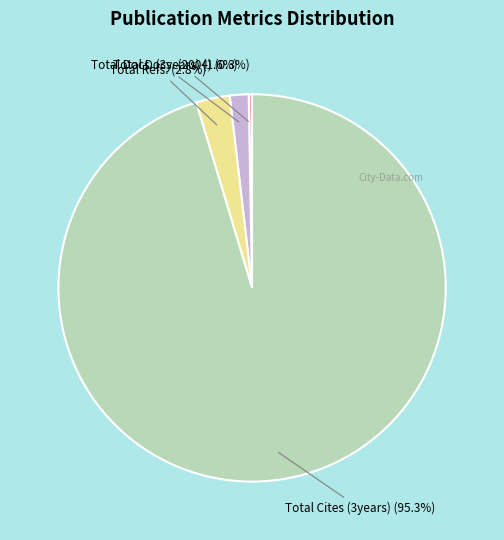

What percentage is NOT represented by Total Docs. (2004)?

99.7%